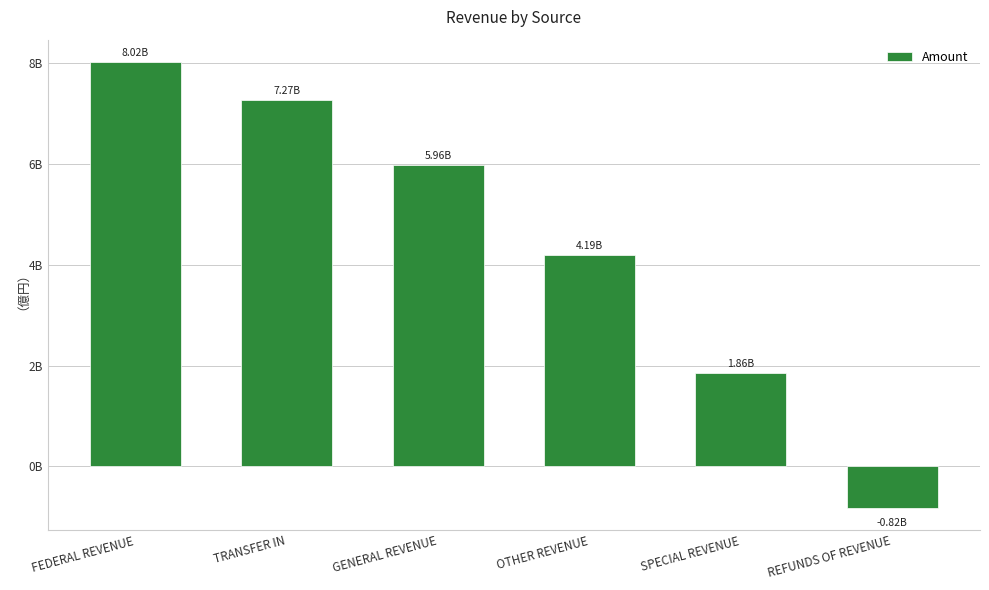

What is the ratio of the value at OTHER REVENUE to the value at SPECIAL REVENUE?

2.3